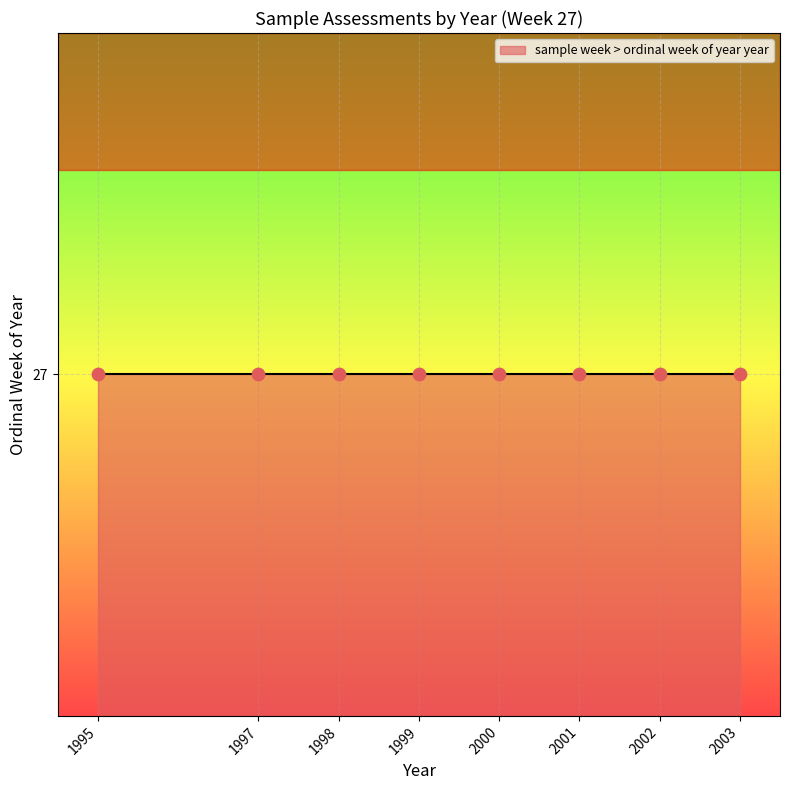

Between 27 and 27, which is larger?

27